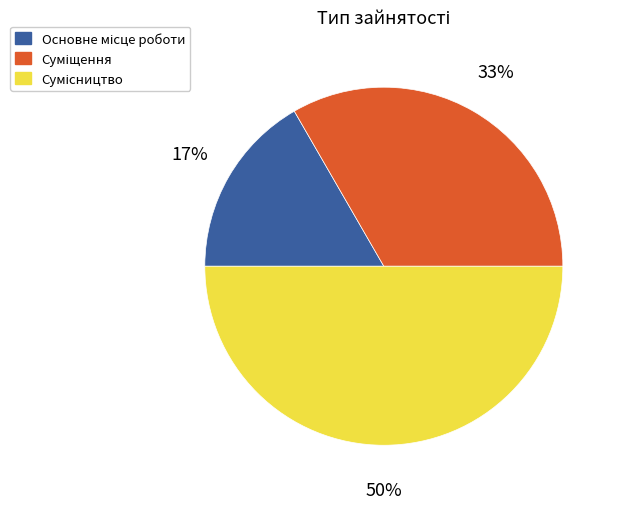

To the nearest percent, what is the difference between the largest and smallest slice percentages?

33%